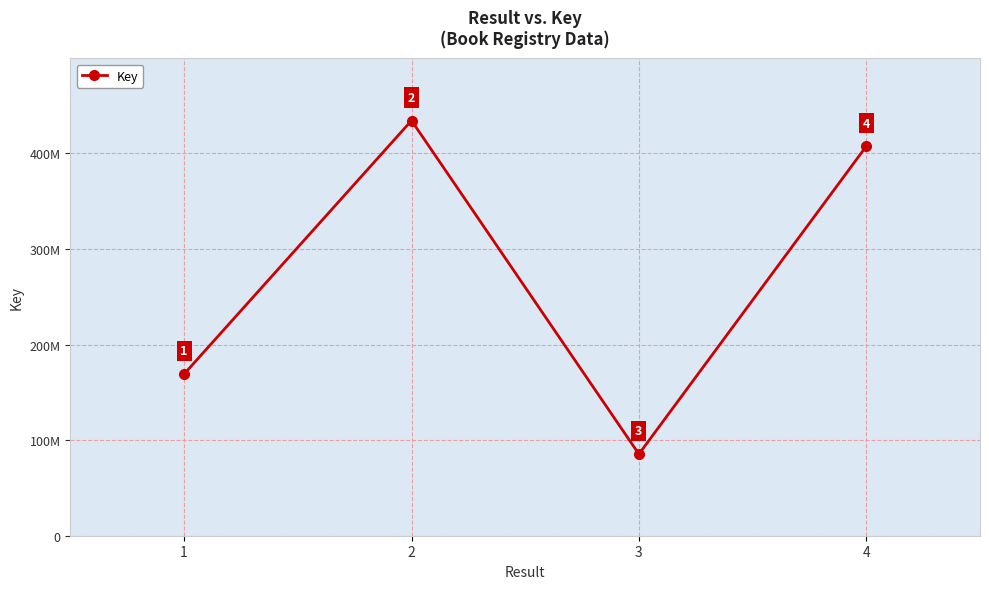

How many values are below 407622218?

2